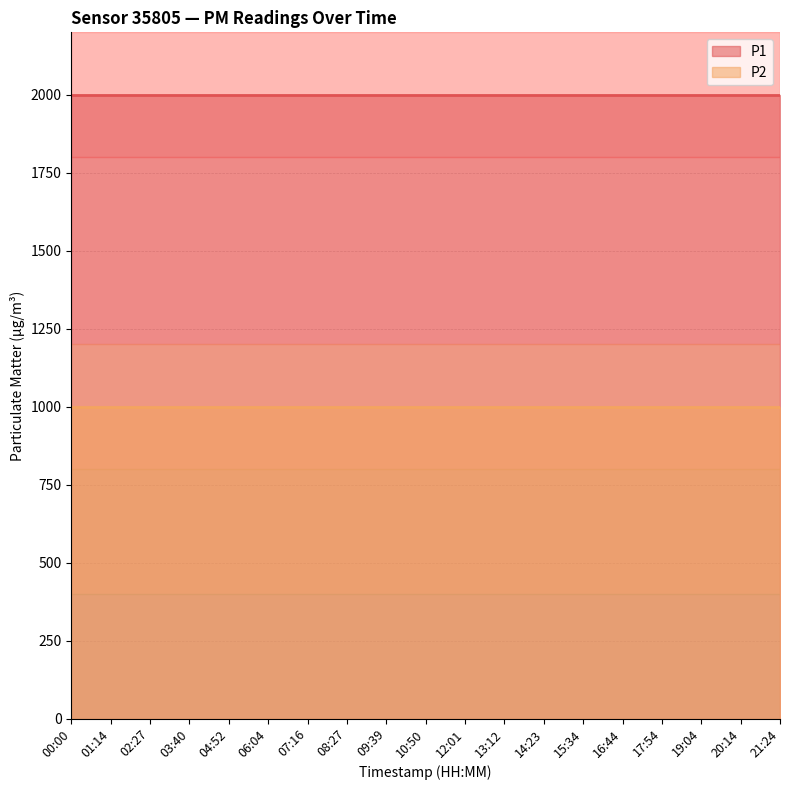

What is the value of the P1 point at the 18th from the left?

1999.9